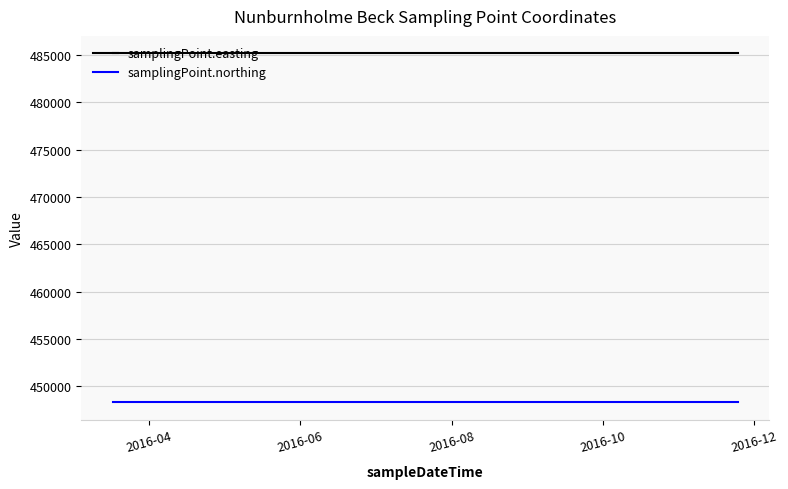

At how many categories does at least one series exceed 465117?

4